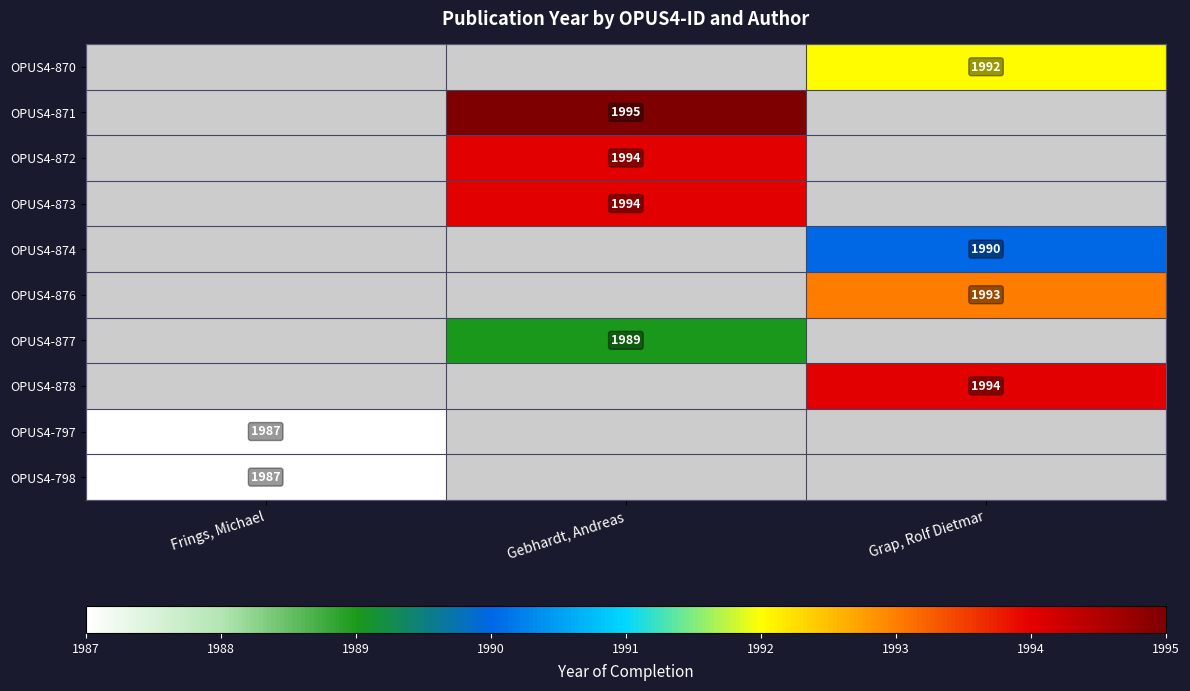

Is it true that OPUS4-797 equals 1987 at Frings, Michael?

True